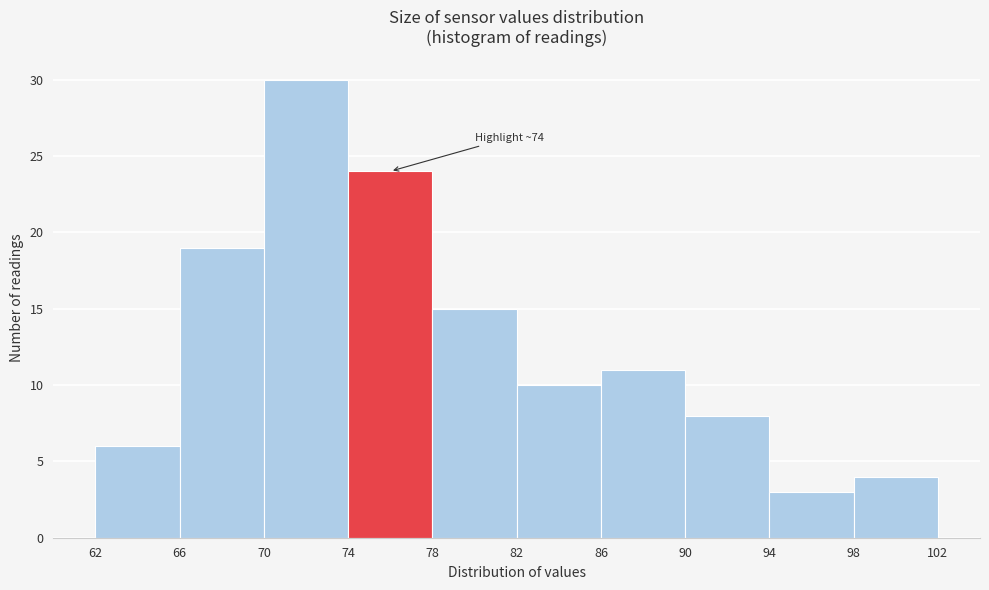

Which range on the x-axis has the tallest bar?

70 to 74